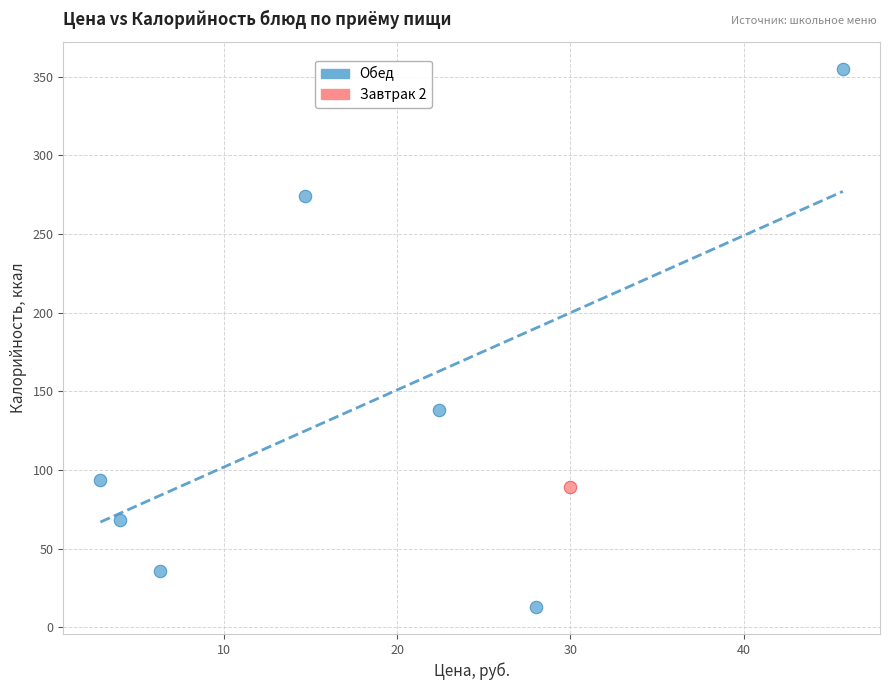

What are all the series names shown in the legend?

Обед, Завтрак 2